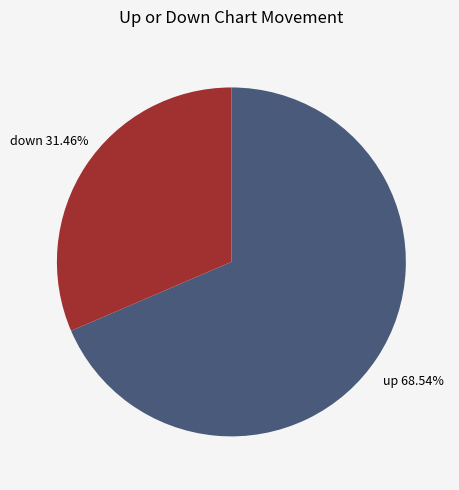

Is there any slice that represents more than half of the pie?

Yes